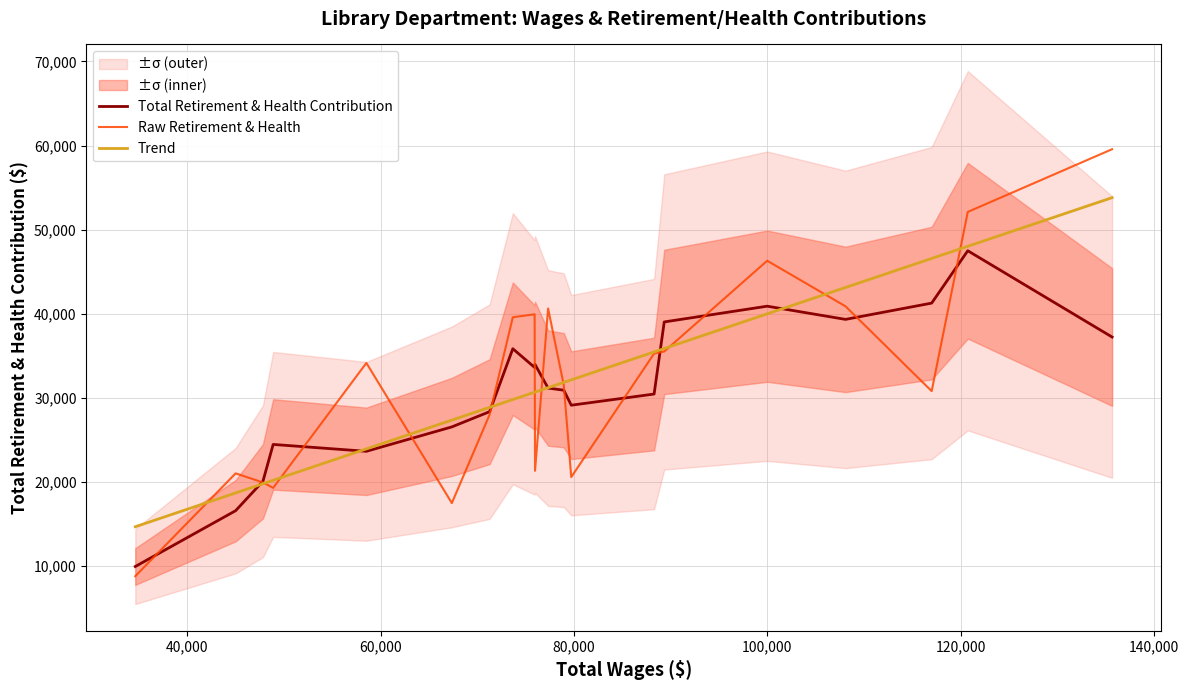

Reading left to right, list all the values displayed in this chart.

Total Retirement & Health Contribution: 9925.7	16567.0	20069.0	24445.7	23628.0	26530.3	28343.7	35828.3	33604.3	33950.7	31147.0	30896.7	29111.7	30439.3	39016.0	40888.3	39319.0	41255.0	47483.0	37220.0
Raw Retirement & Health: 8773.0	21004.0	19924.0	19279.0	34134.0	17471.0	27986.0	39574.0	39925.0	21314.0	40613.0	31514.0	20563.0	35258.0	35497.0	46293.0	40875.0	30789.0	52101.0	59559.0
Trend: 14656.5	18678.9	19773.0	20182.3	23917.3	27341.7	28854.8	29784.7	30658.8	30675.1	31199.1	31826.1	32126.6	35446.0	35852.3	39977.3	43115.9	46567.7	48014.6	53797.2